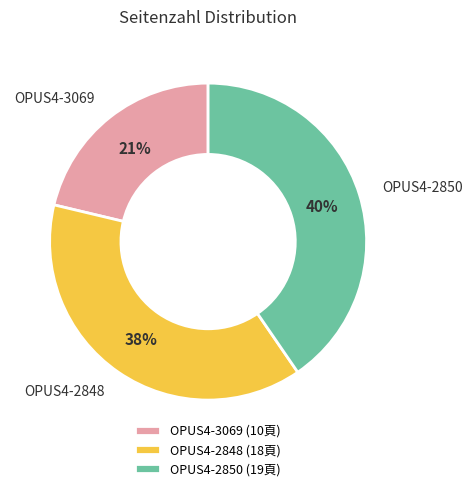

Do OPUS4-3069 and OPUS4-2850 together represent more than half of the pie?

Yes